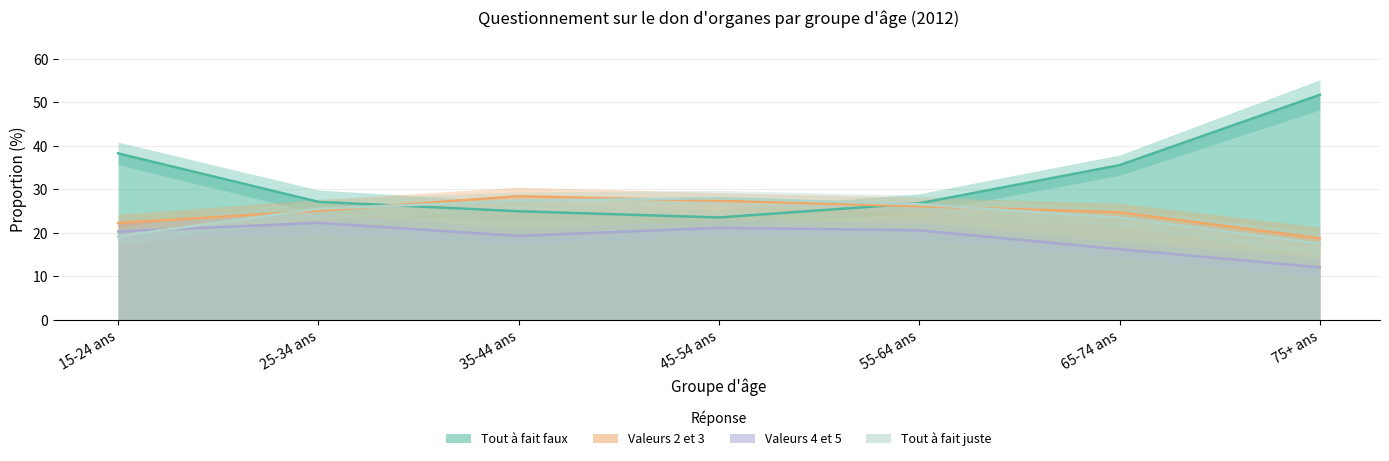

At which label does Tout à fait juste reach its peak?

45-54 ans